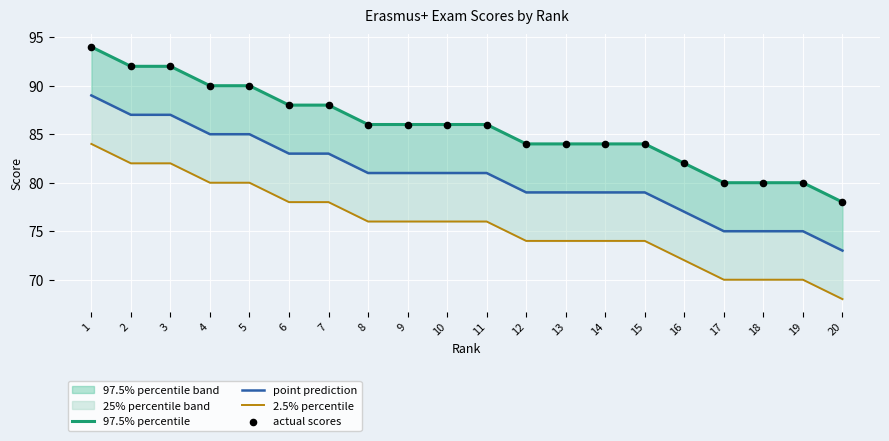

What is the total value across all series at 2?

353